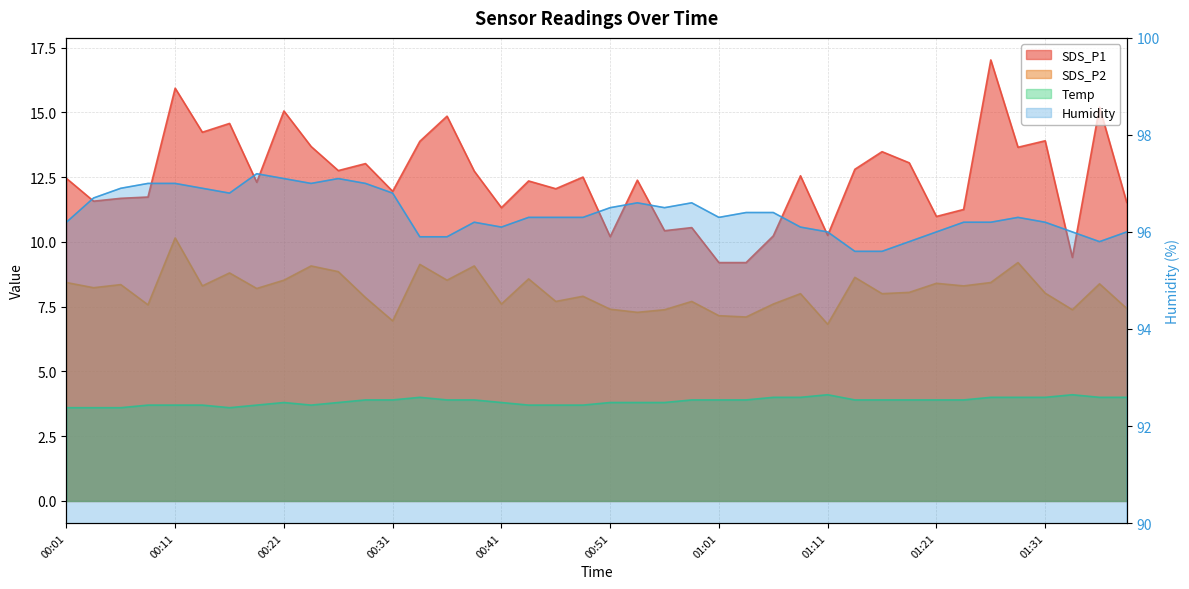

How many interior local valleys does the Humidity series have?

6